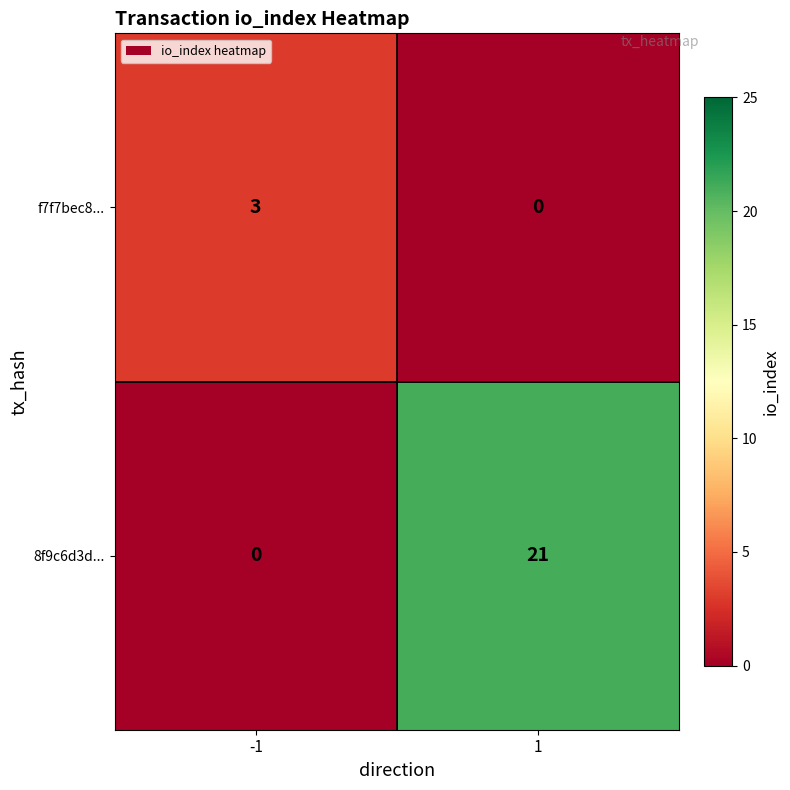

Which series has the largest total across all categories?

8f9c6d3d...